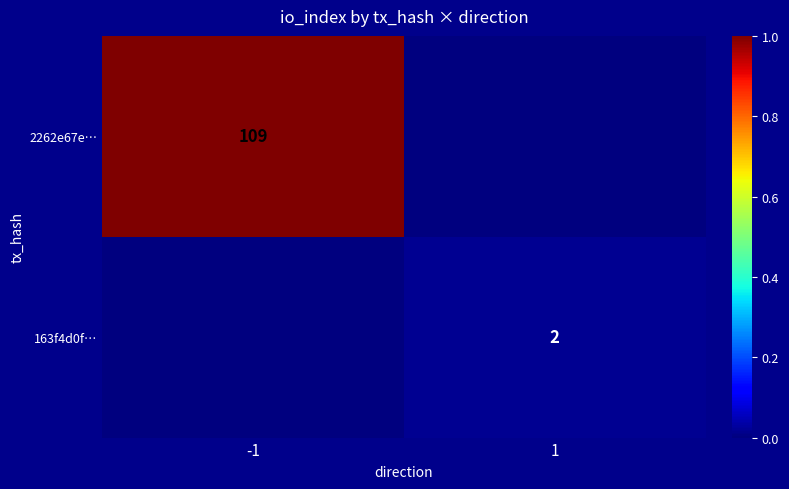

The value of 2262e67e… at -1 is 109. True or false?

True